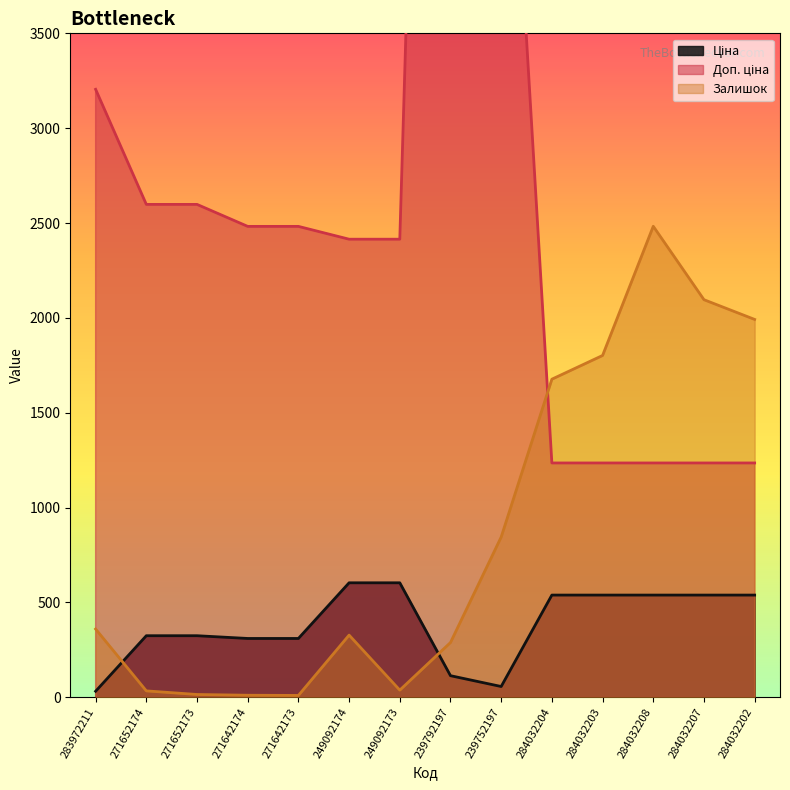

What is the greatest value displayed?

11410.0